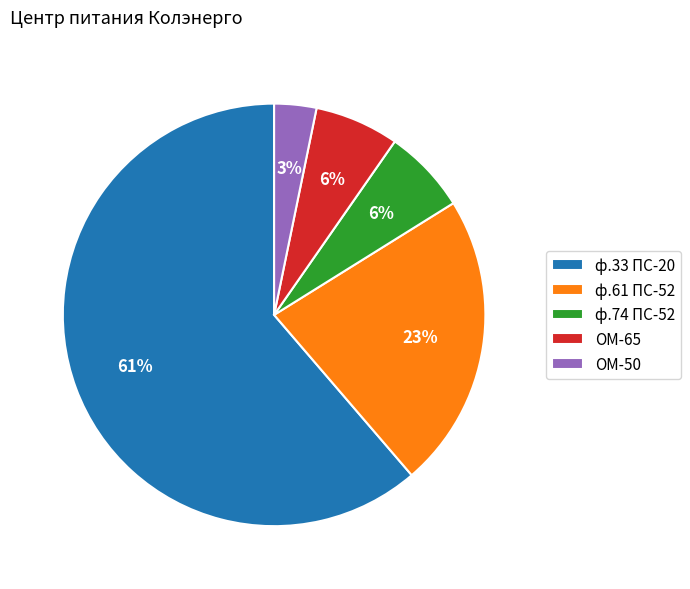

Approximately how many times larger is the value at ф.74 ПС-52 compared to ОМ-50?

2.0